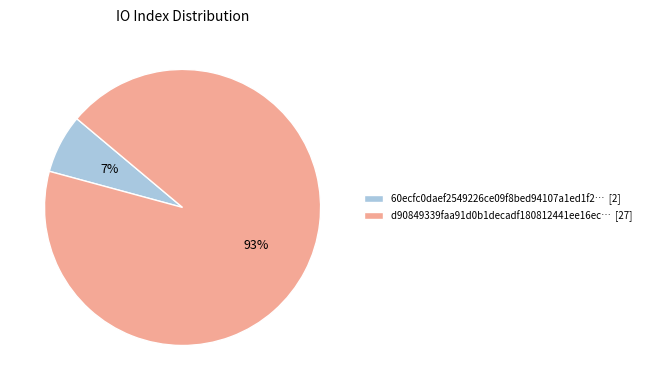

Is there any slice that represents more than half of the pie?

Yes